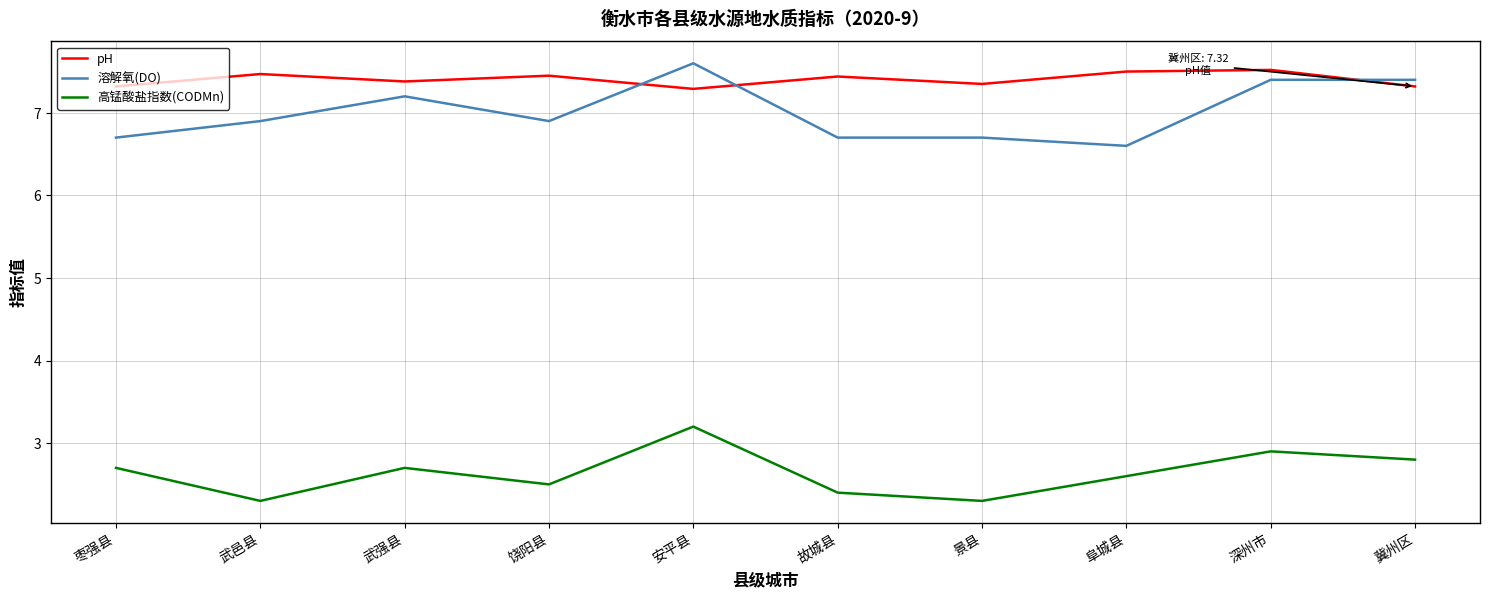

Is it true that 高锰酸盐指数(CODMn) equals 3.6 at 饶阳县?

False